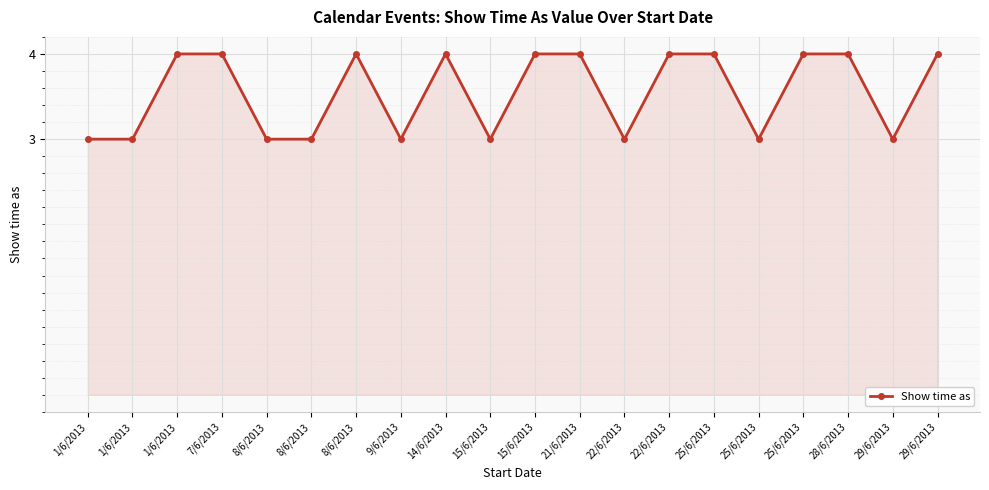

Between 15/6/2013 and 14/6/2013, which is larger?

14/6/2013